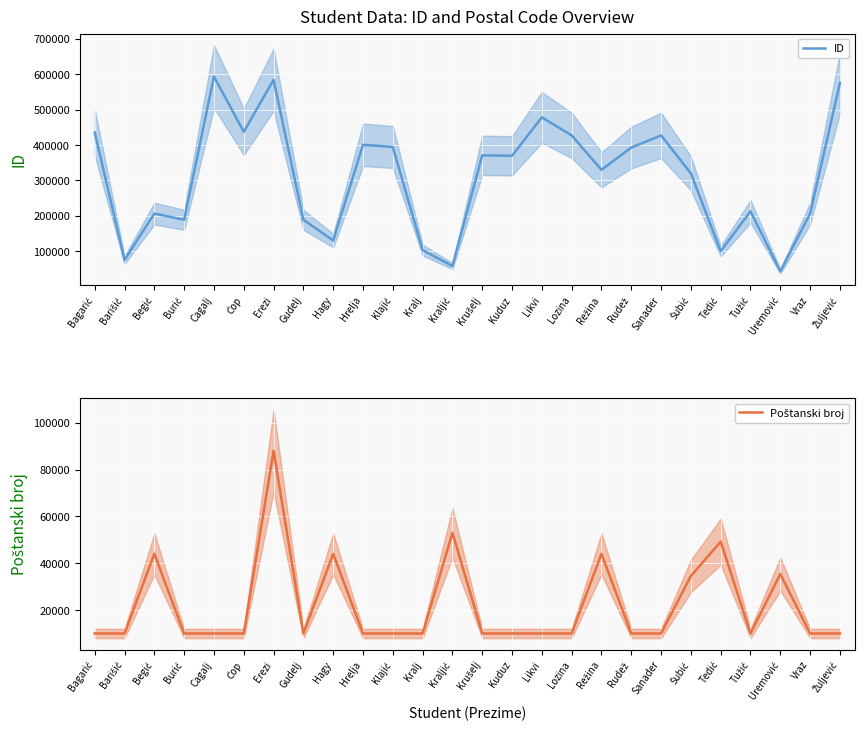

Which series has the largest total across all categories?

ID